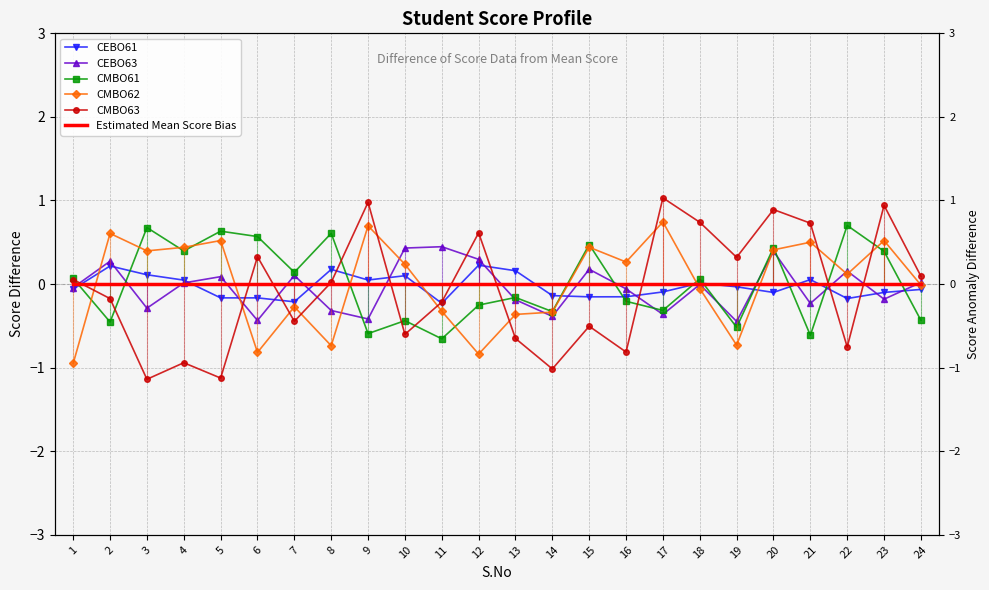

Which category has the highest value across all series?

17